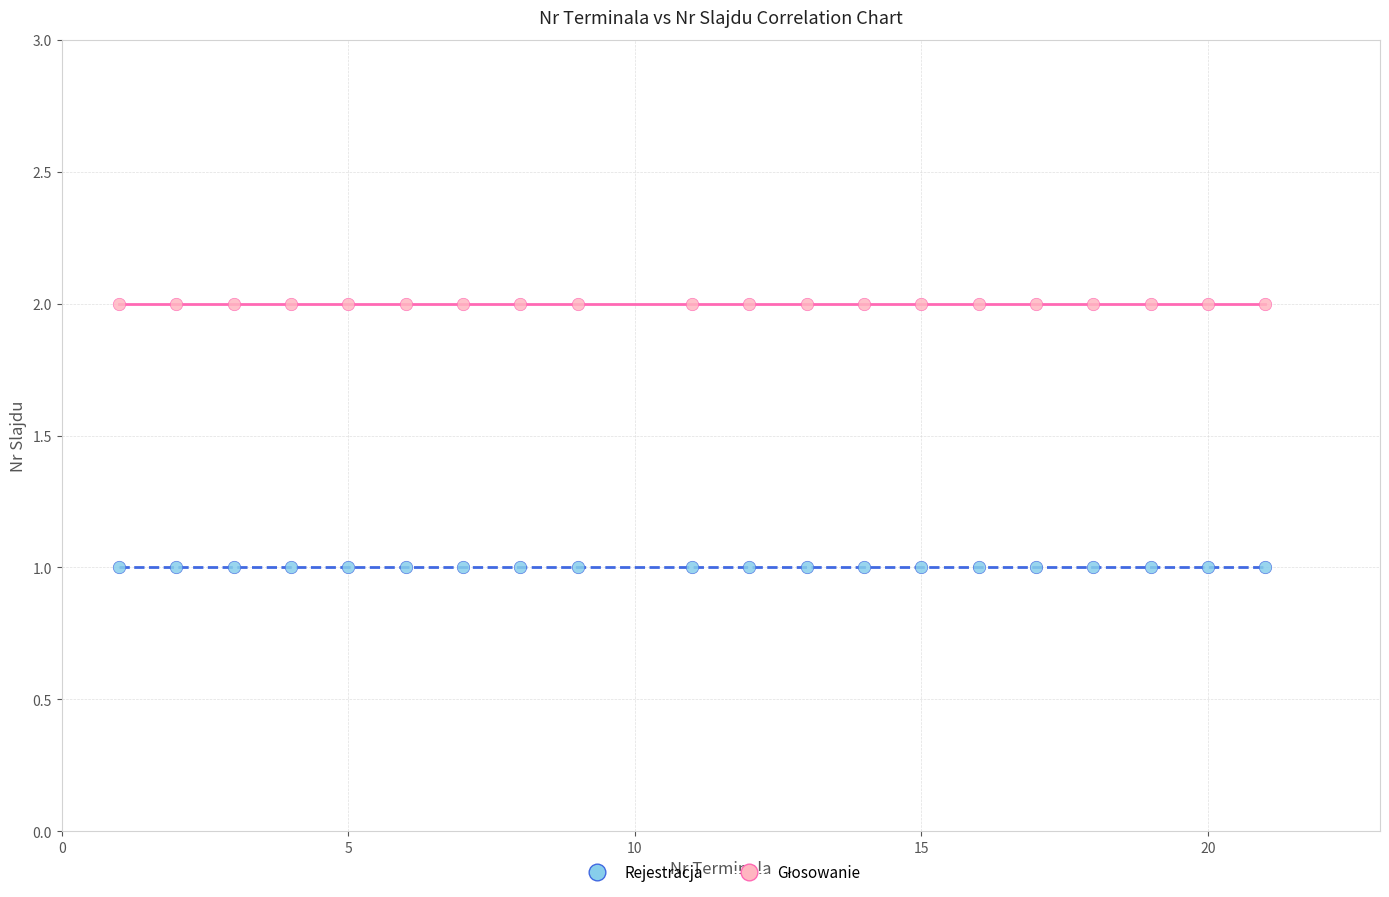

Which series reaches the minimum Y coordinate?

Rejestracja